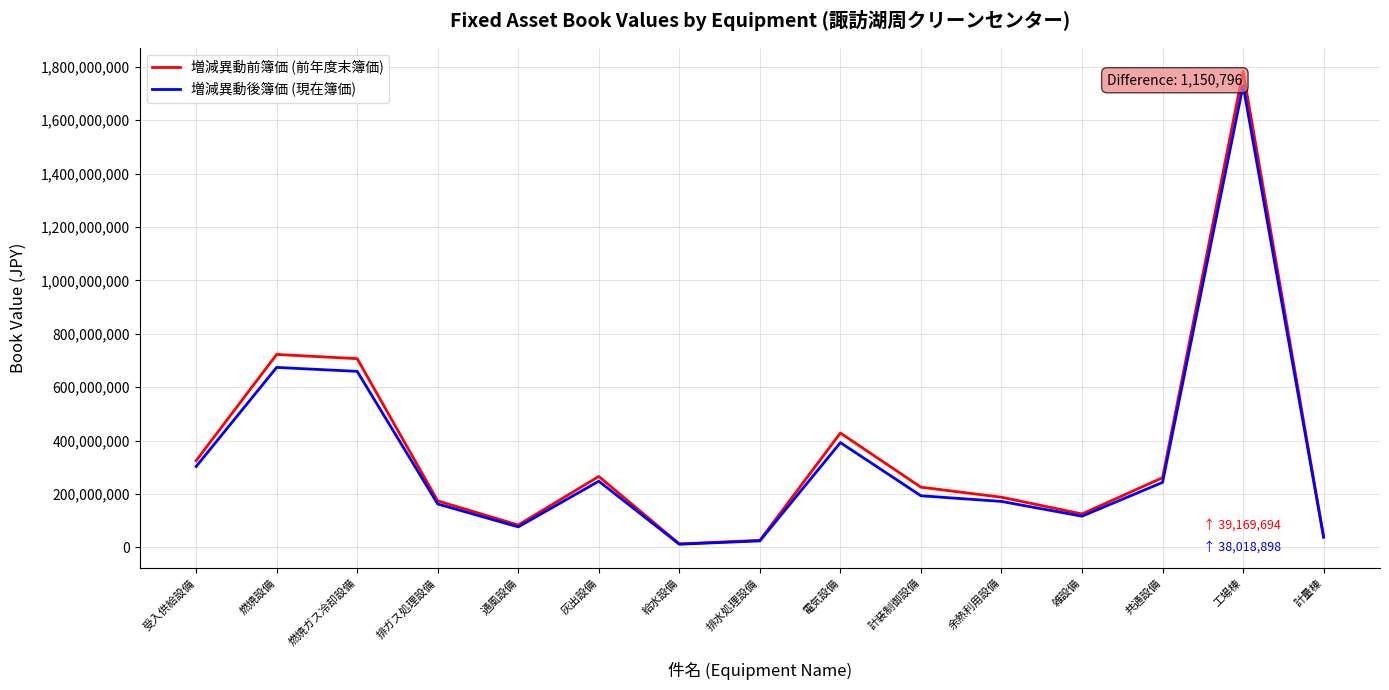

The value of 増減異動前簿価 (前年度末簿価) at 排ガス処理設備 is 265558239. True or false?

False